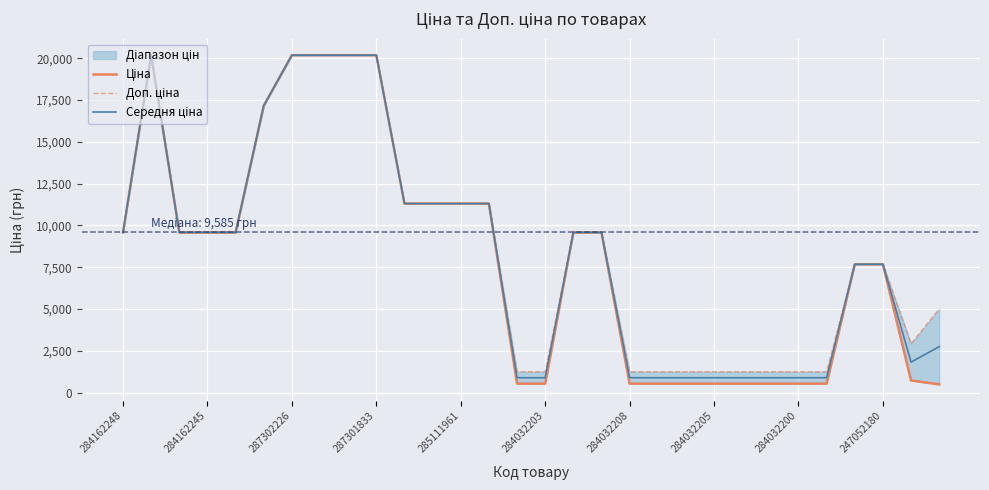

What is the total value across all series at 13?

33937.4